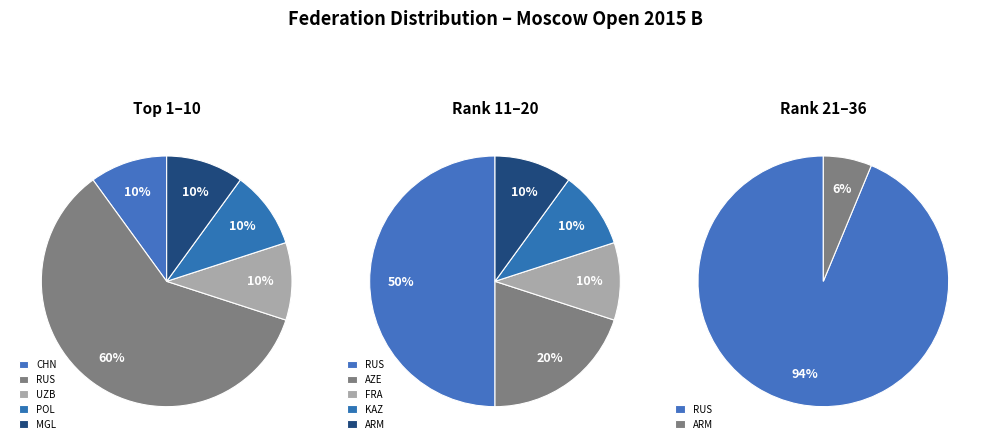

Which slice is the largest?

RUS